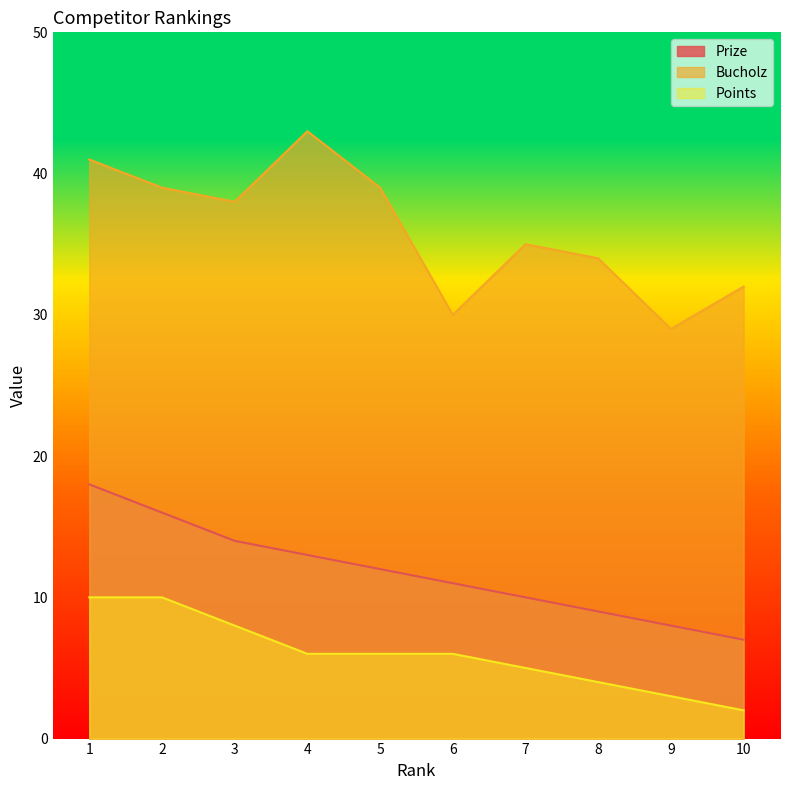

True or false: Points has more than 2 points higher than both neighbors.

False